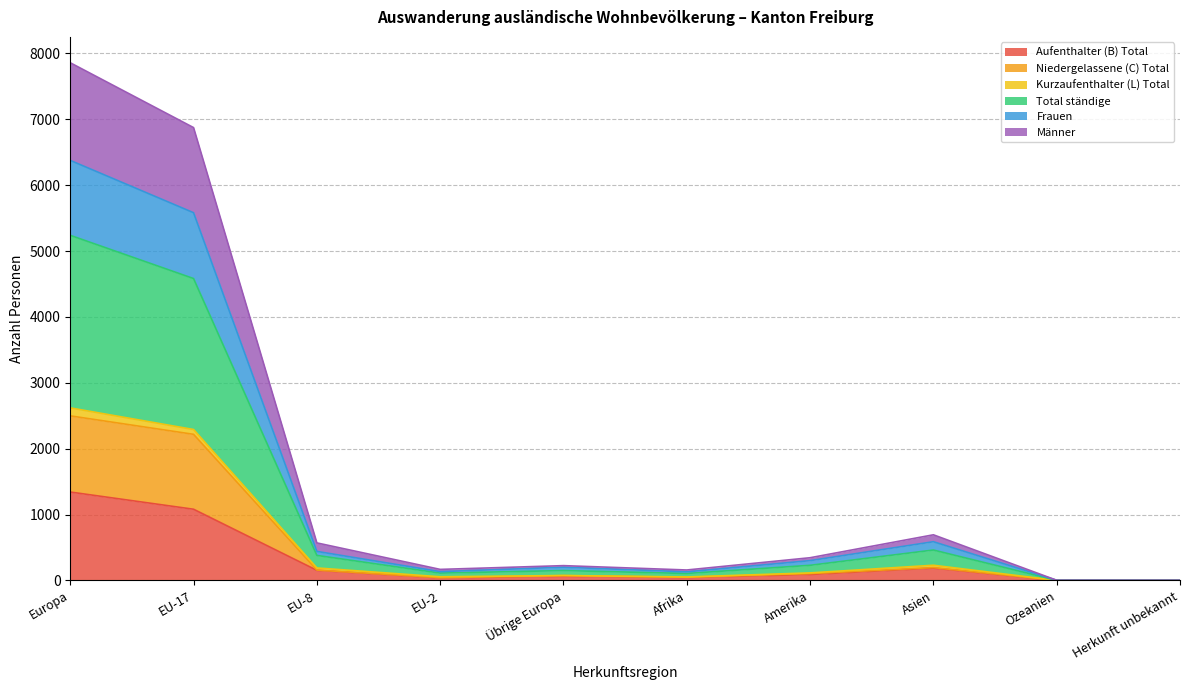

Which category has the highest value in the Aufenthalter (B) Total series?

Europa